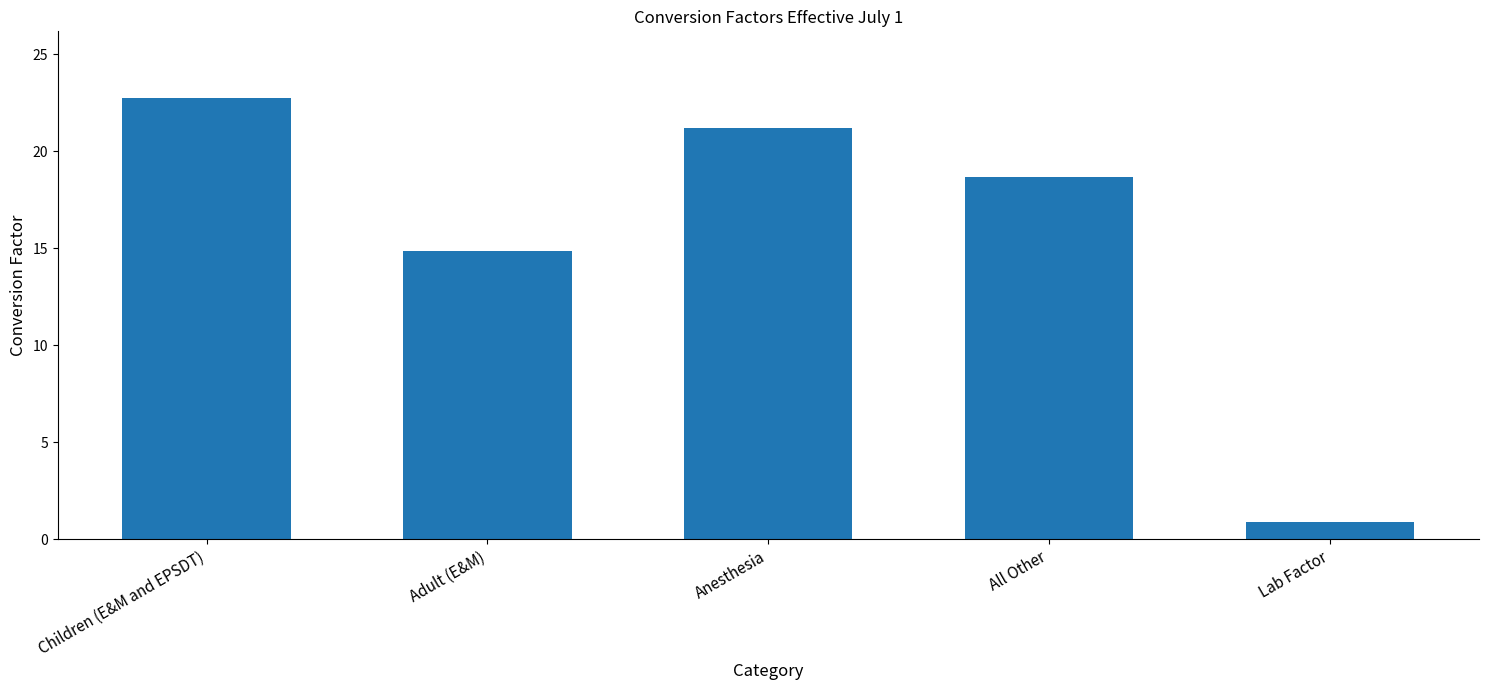

What is the value of the 1st bar from the left?

22.8